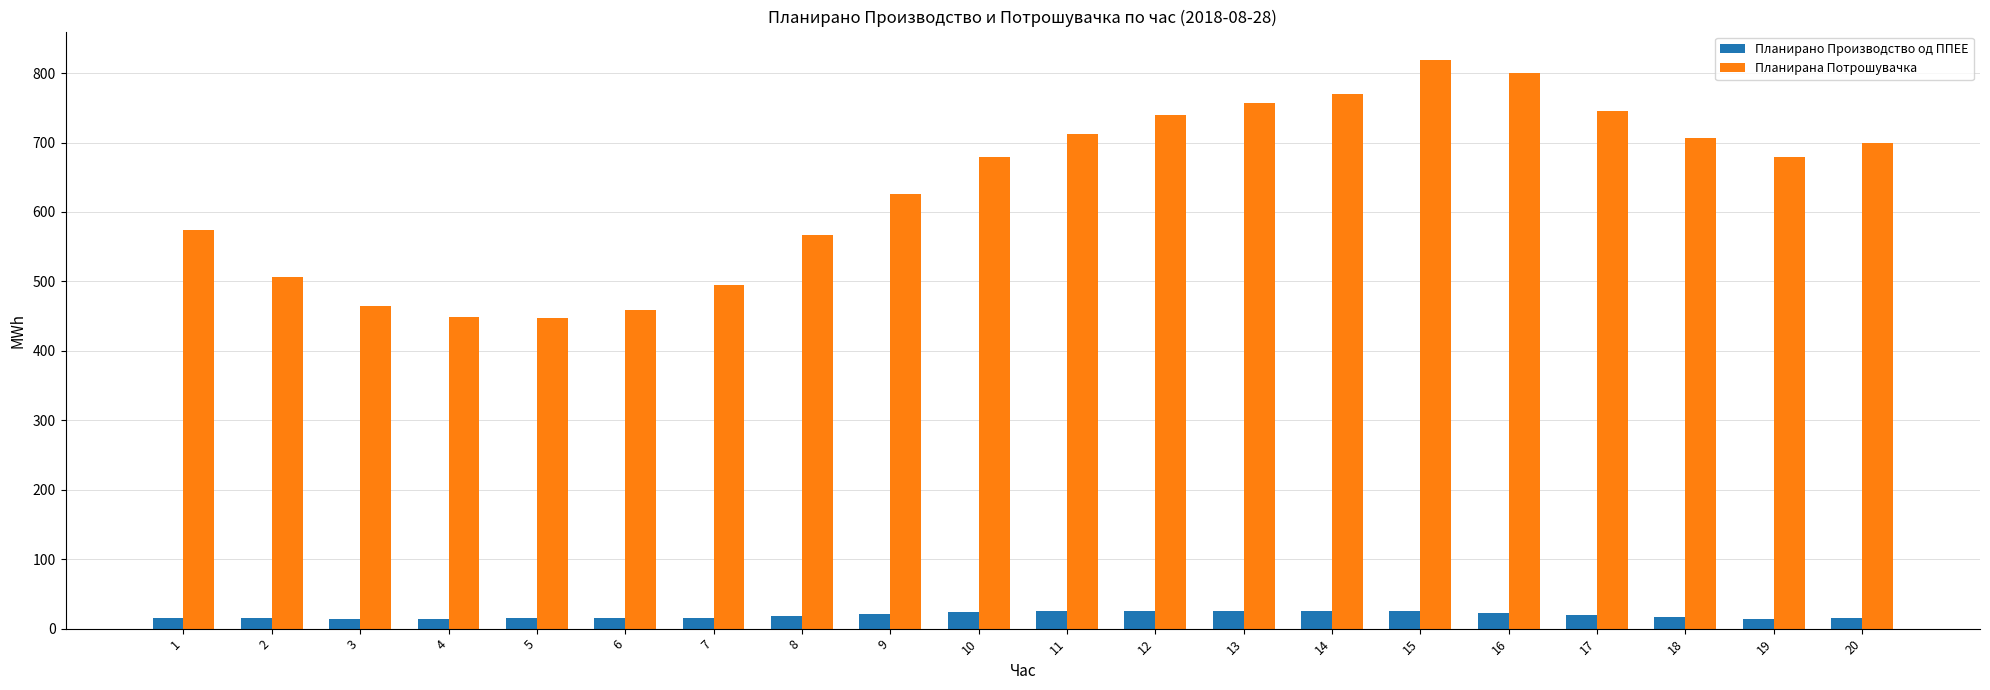

Does the chart contain any negative values?

No